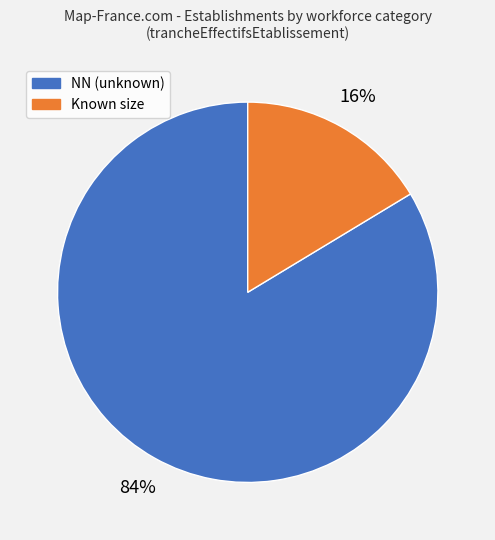

Is there a majority slice in this chart?

Yes